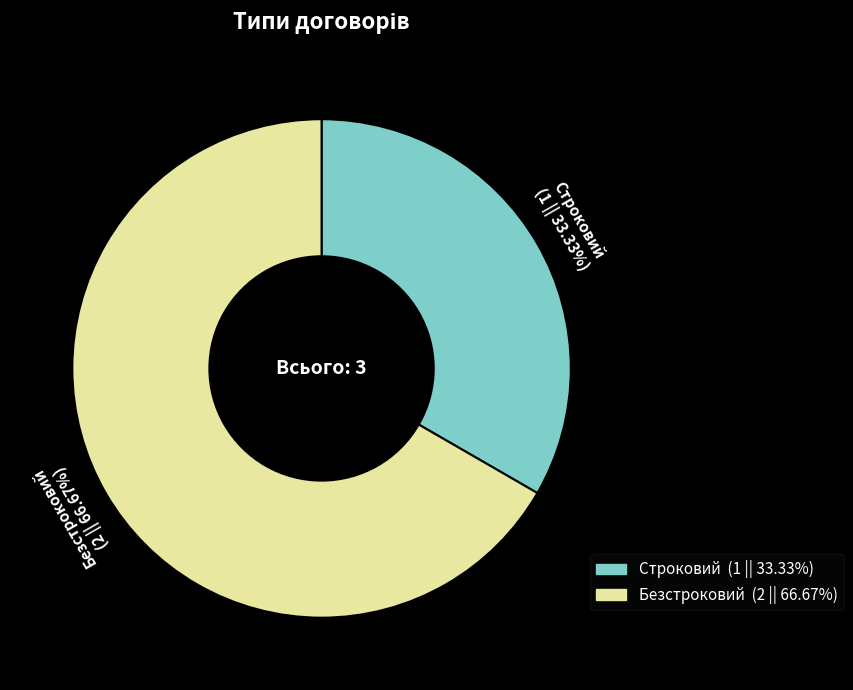

Is it true that Строковий is 48% of the pie?

False